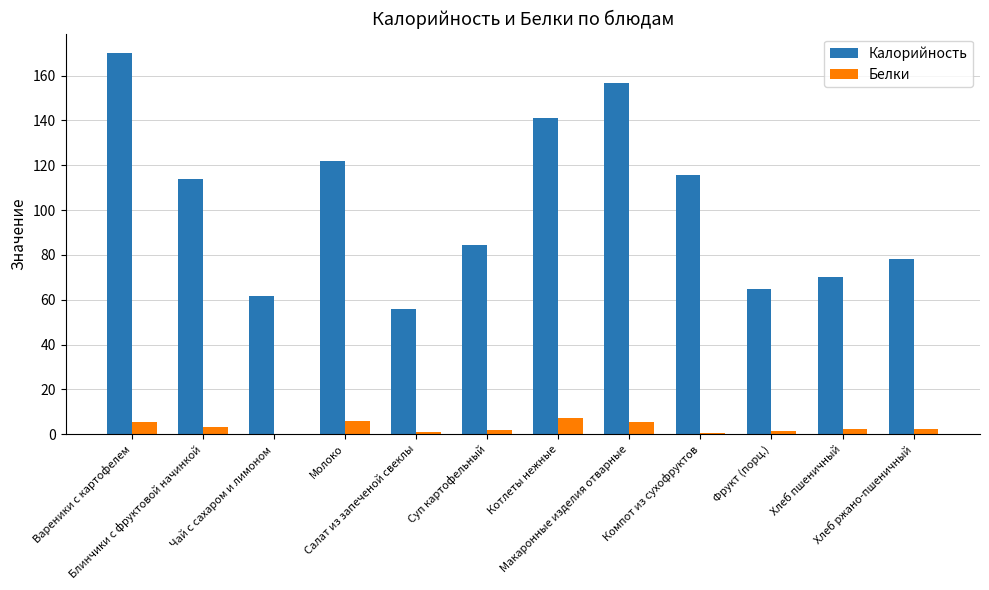

What is the average value of the Калорийность series?

102.8